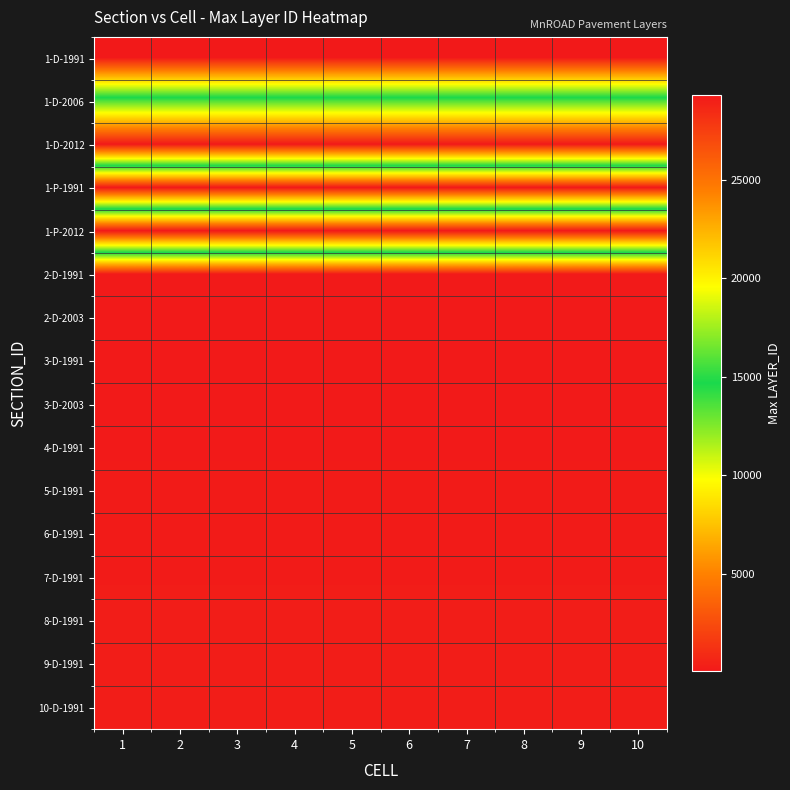

Rank the series by their maximum value, from lowest to highest.

1-D-1991, 1-P-1991, 2-D-1991, 2-D-2003, 3-D-1991, 3-D-2003, 4-D-1991, 5-D-1991, 6-D-1991, 7-D-1991, 8-D-1991, 9-D-1991, 10-D-1991, 1-D-2006, 1-D-2012, 1-P-2012